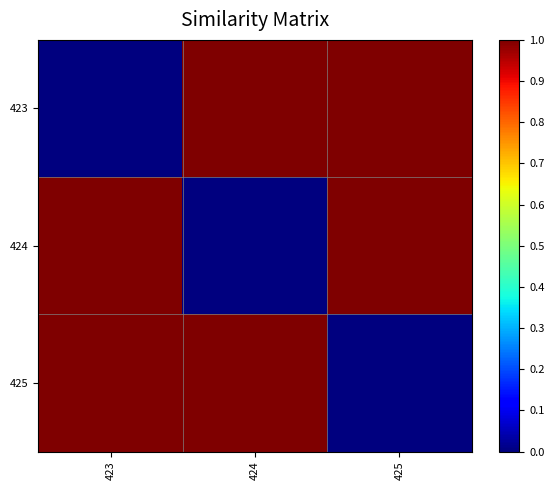

Which label corresponds to the smallest value in the chart?

423